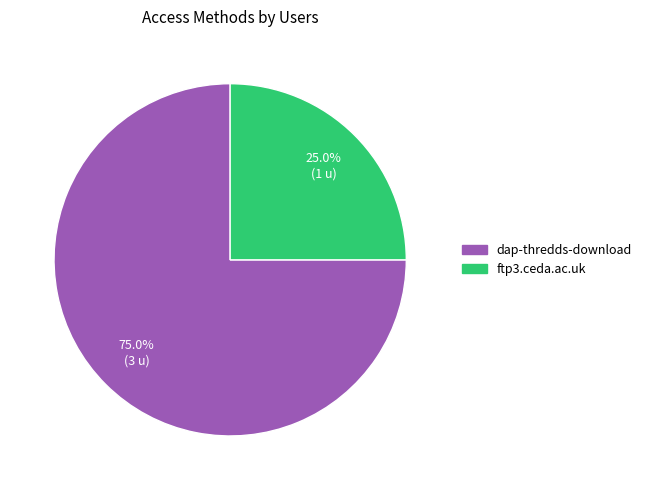

To the nearest percent, what percentage of the pie is dap-thredds-download?

75%